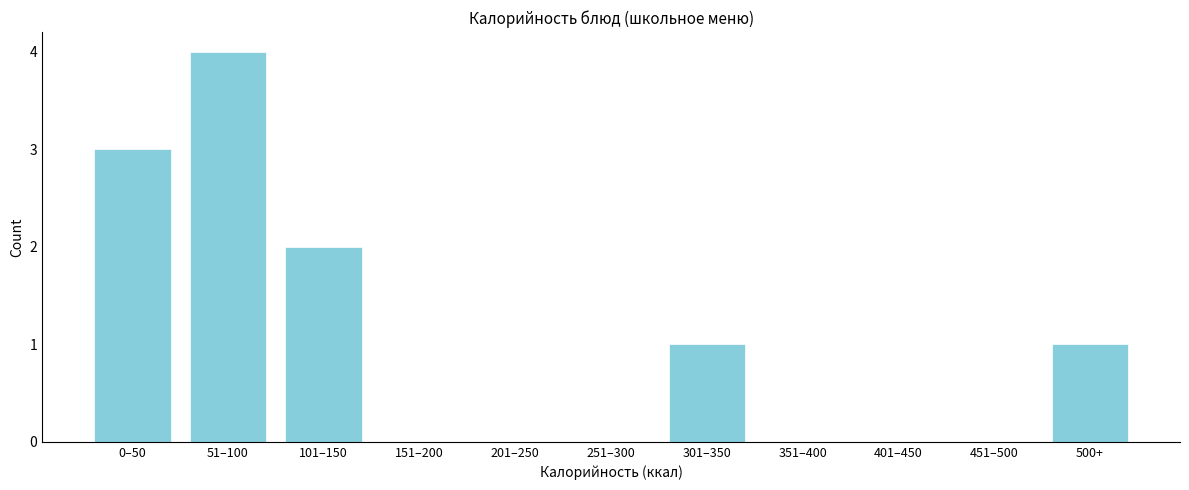

Reading left to right, transcribe all the data shown in this chart.

0–50=3	51–100=4	101–150=2	151–200=0	201–250=0	251–300=0	301–350=1	351–400=0	401–450=0	451–500=0	500+=1